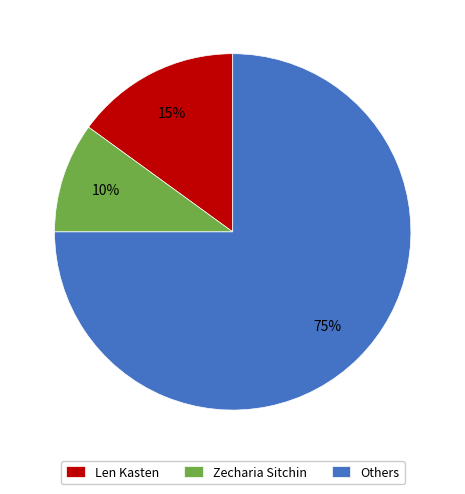

Between Zecharia Sitchin and Len Kasten, which is larger?

Len Kasten